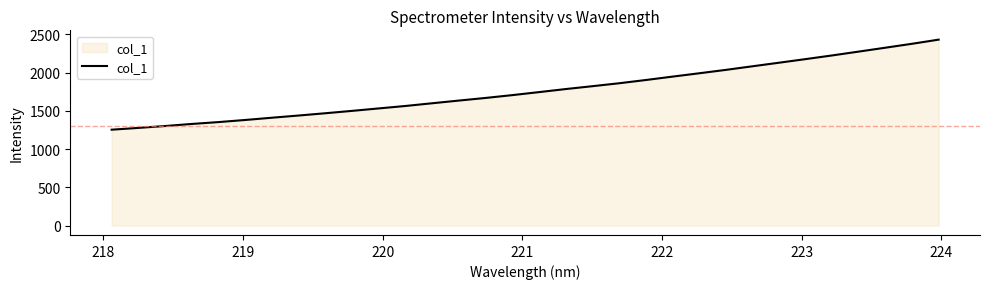

What is the difference between the maximum and minimum values?

1176.9